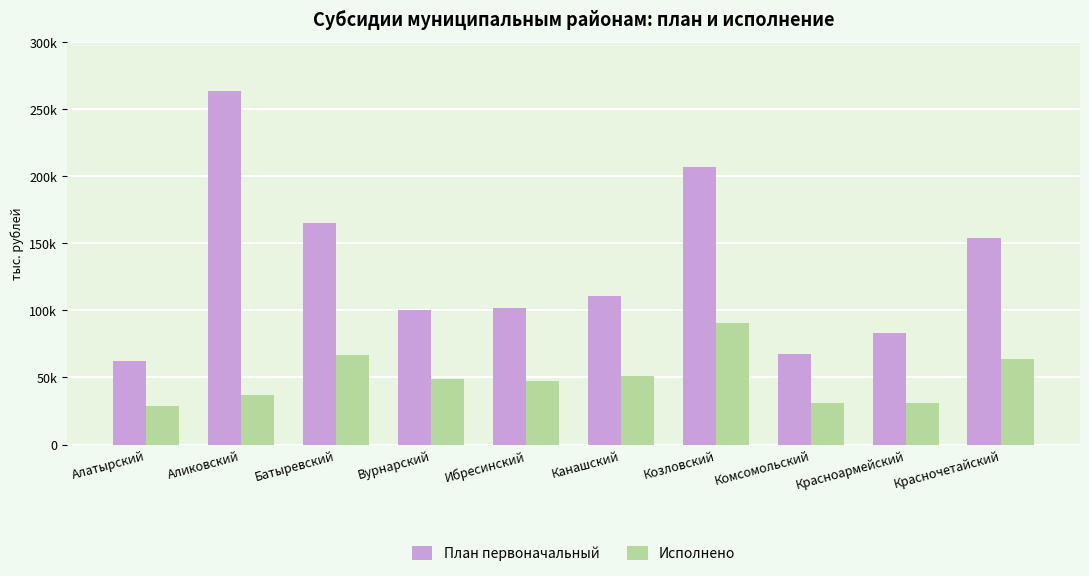

What is the value of the План первоначальный bar at the 6th from the left?

110407.9